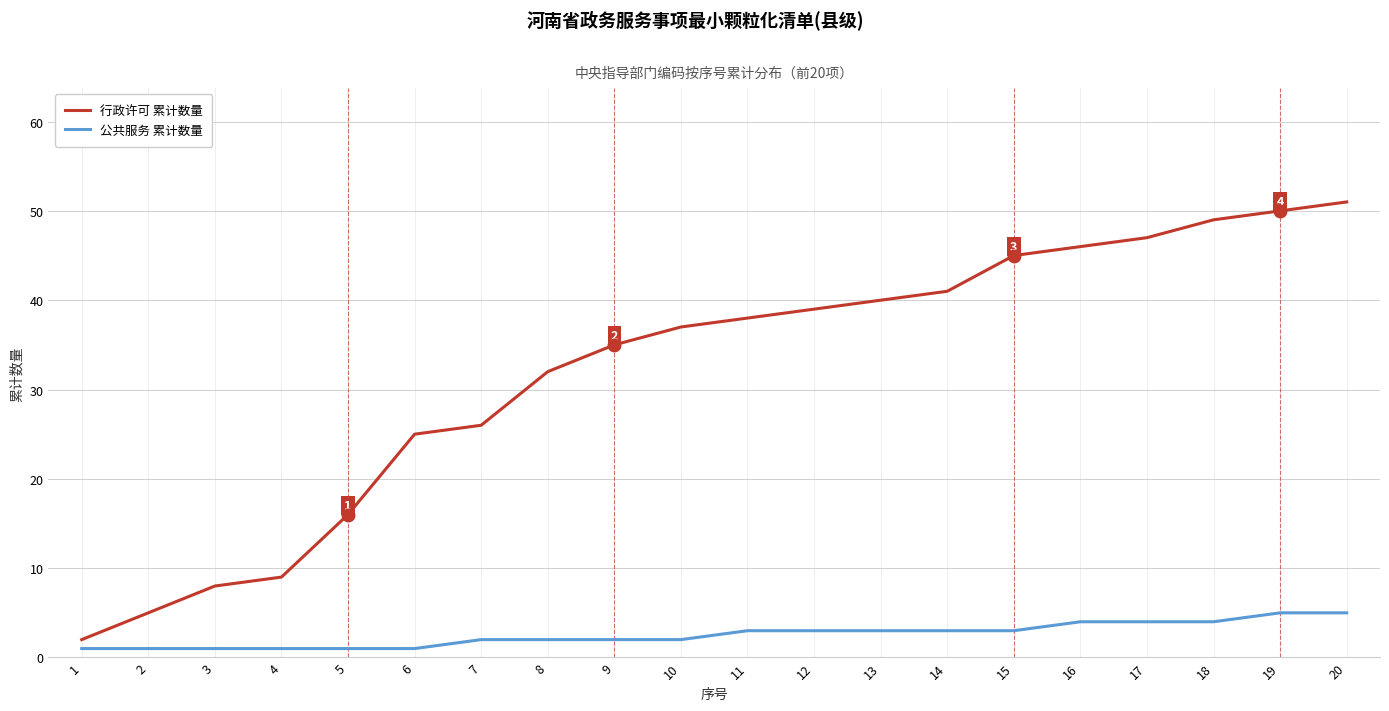

Reading left to right, extract all data points from this chart.

行政许可 累计数量: 2	5	8	9	16	25	26	32	35	37	38	39	40	41	45	46	47	49	50	51
公共服务 累计数量: 1	1	1	1	1	1	2	2	2	2	3	3	3	3	3	4	4	4	5	5